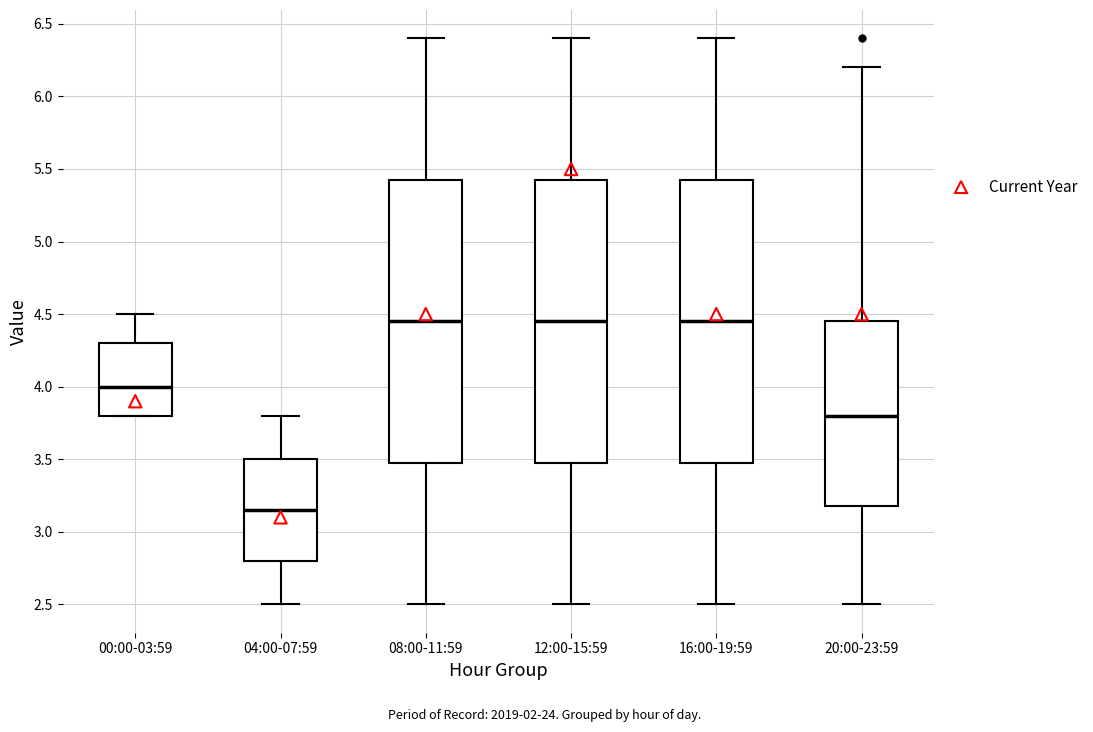

Which box has the lowest median line?

04:00-07:59